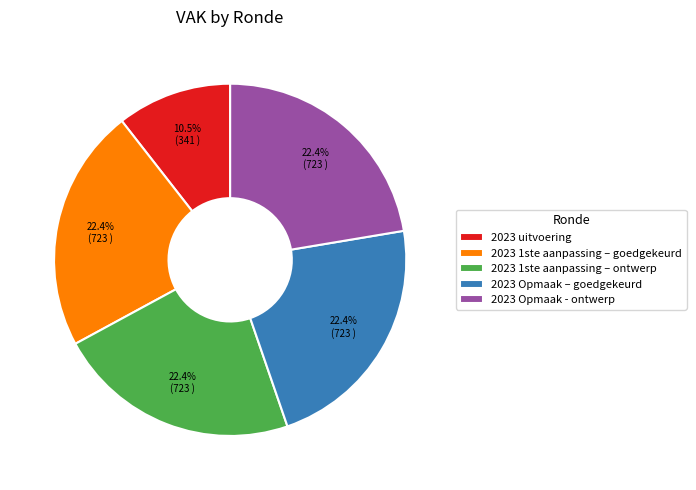

To the nearest percent, what is the difference between the largest and smallest slice percentages?

12%